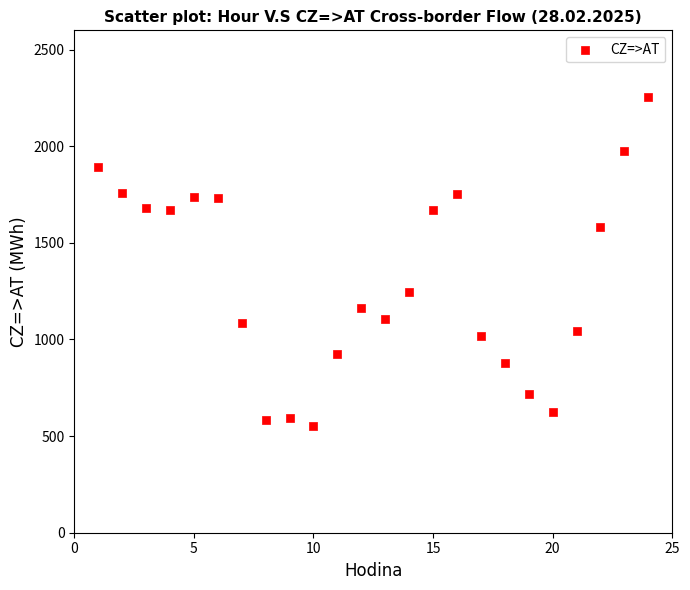

What is the range of Y values (max minus min)?

1701.2